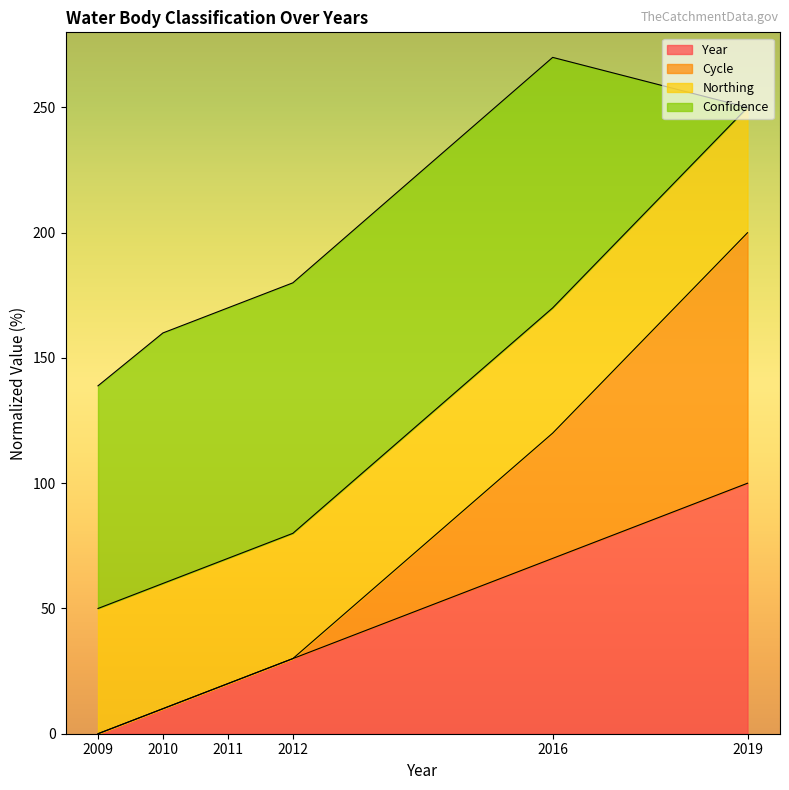

How many lines are shown in the chart?

4